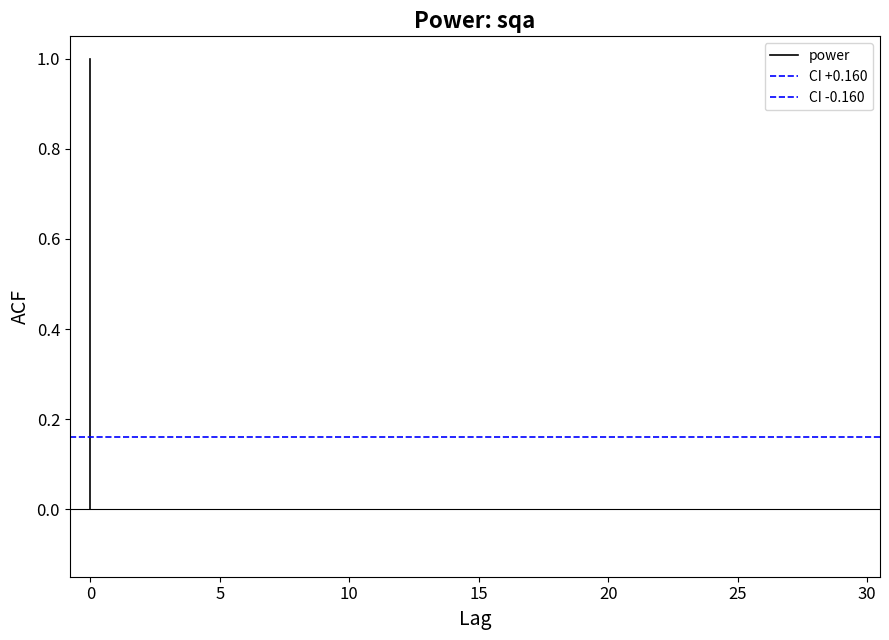

Is it true that power equals -0.4 at 0?

False